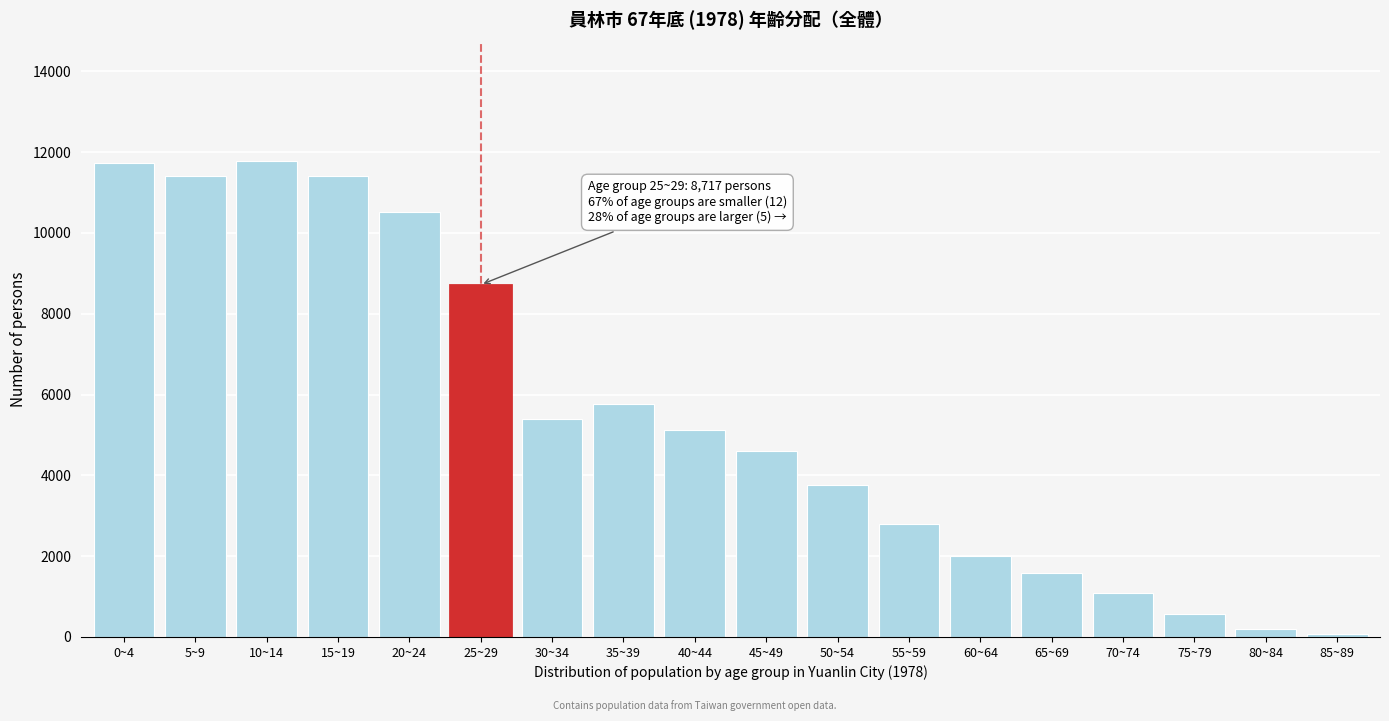

What is the sum of all values?

98511